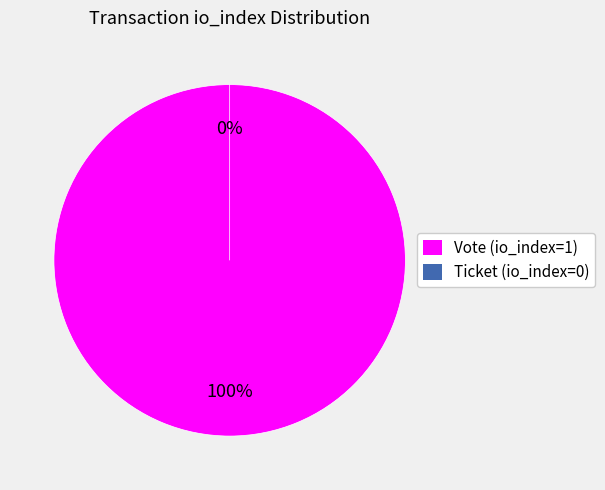

To the nearest percent, what percentage of the pie is Vote (io_index=1)?

100%